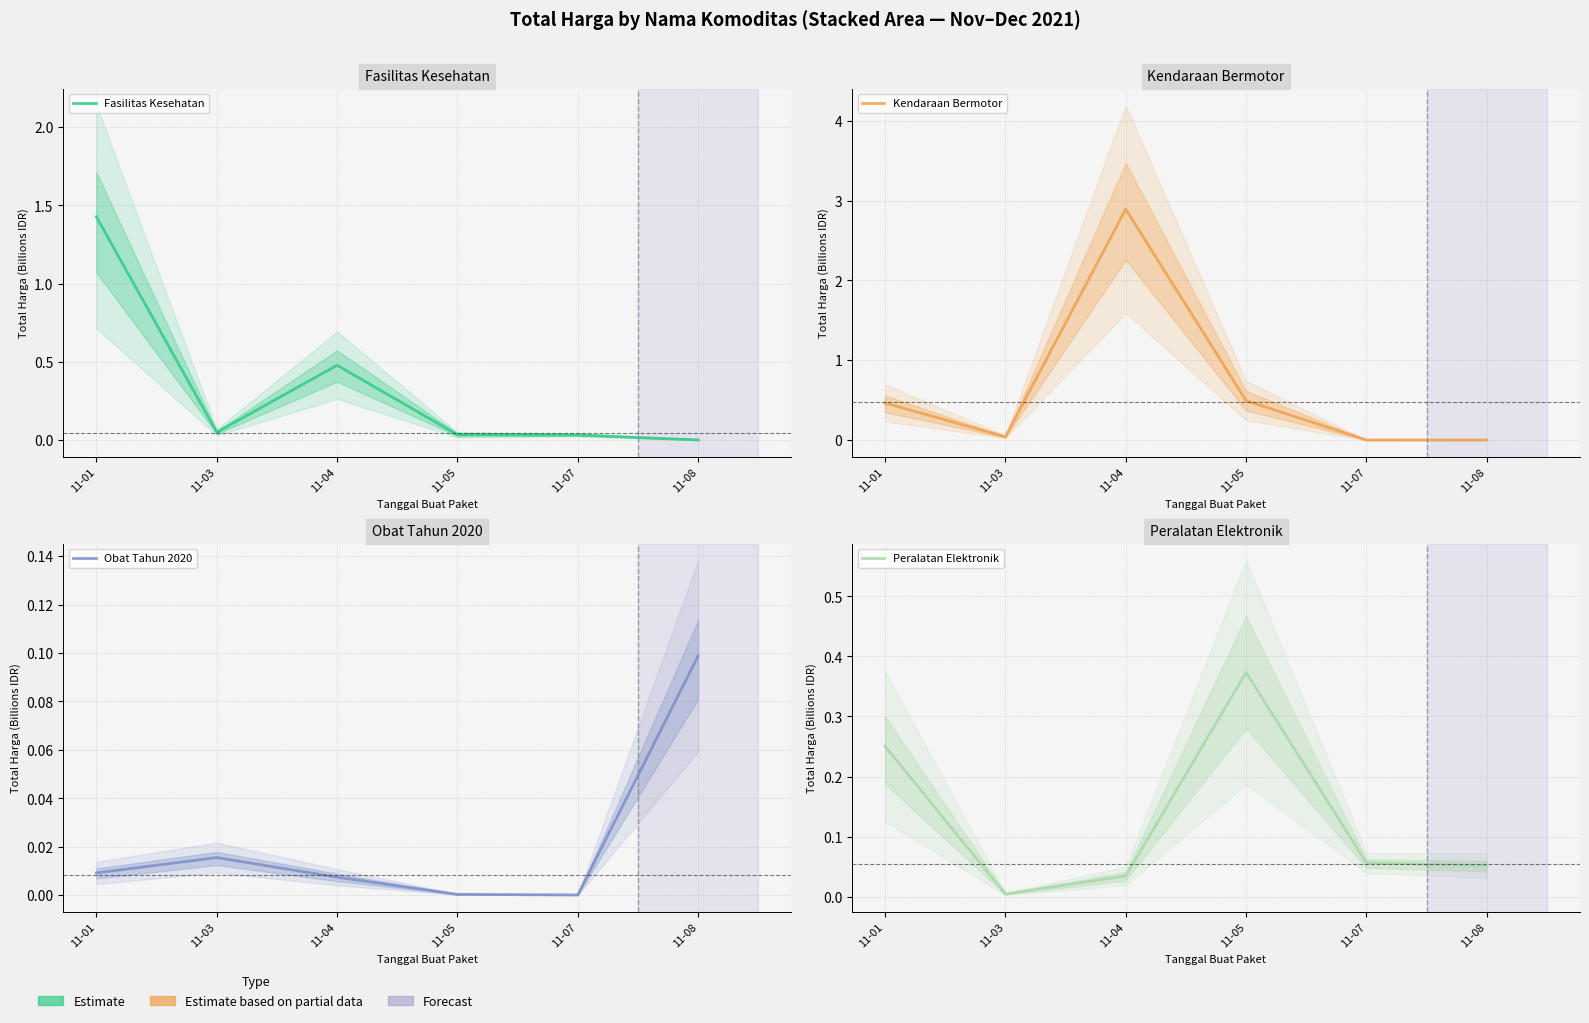

What is the sum of the Fasilitas Kesehatan values at 11-03 and 11-07?

0.1